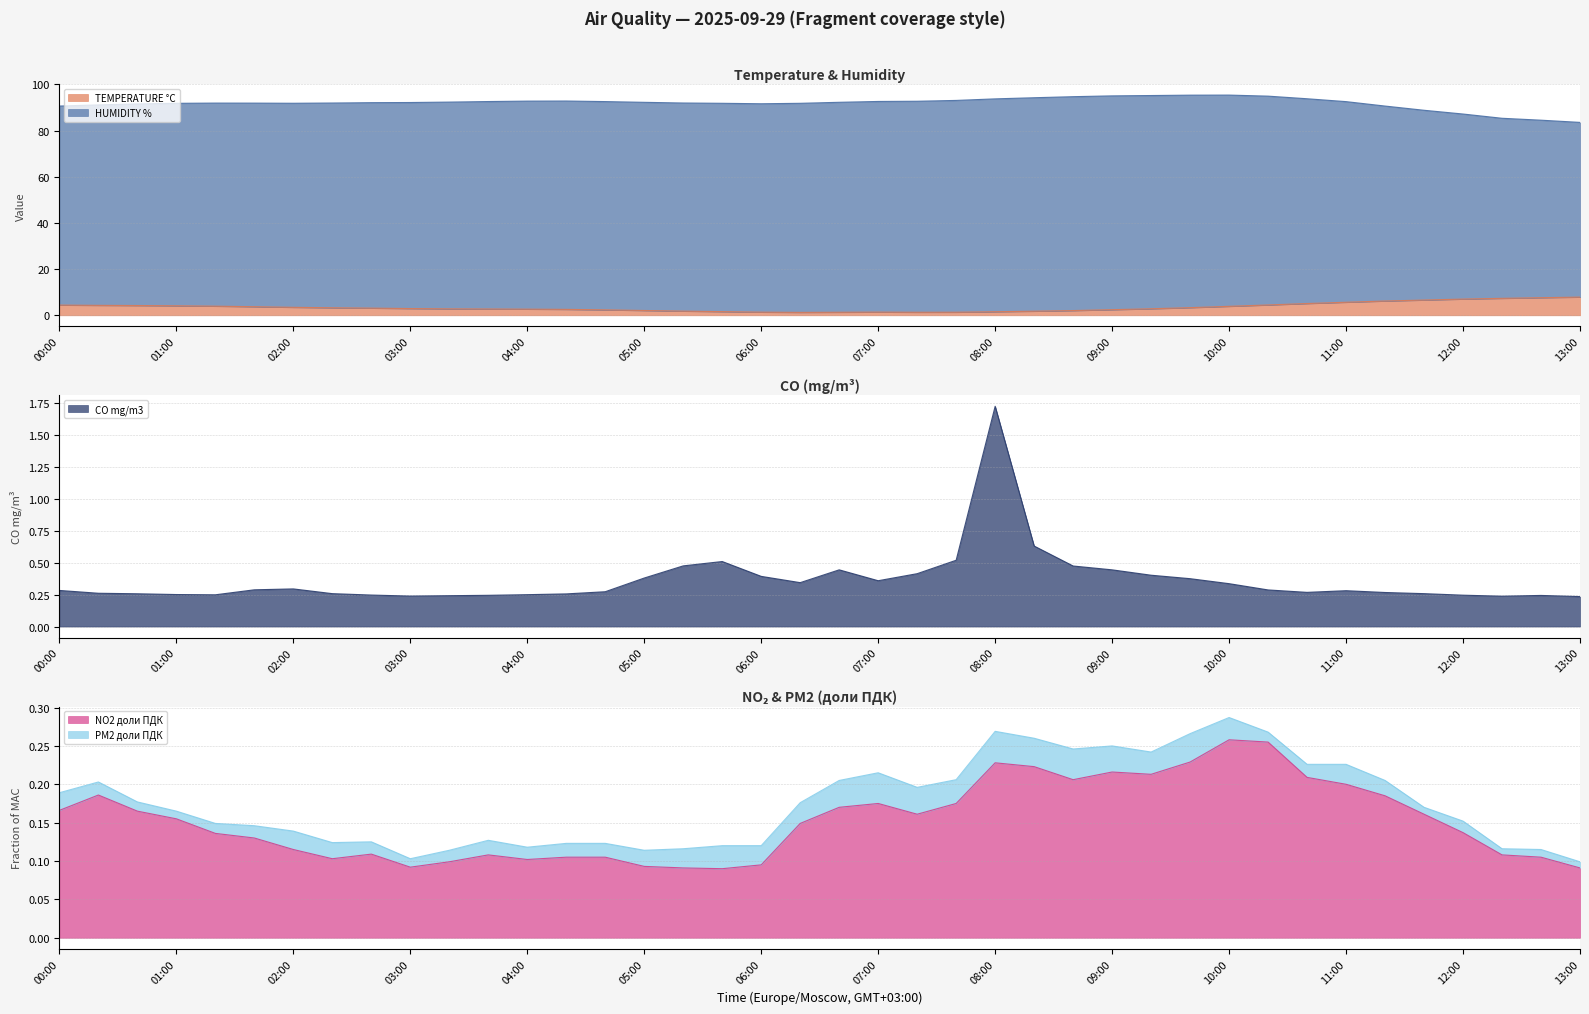

The CO mg/m3 series shows 0.4 at 06:00. True or false?

True